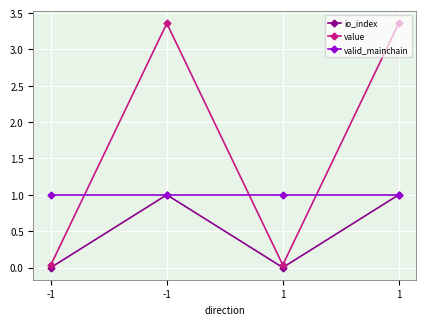

Where is the first local maximum for value?

-1